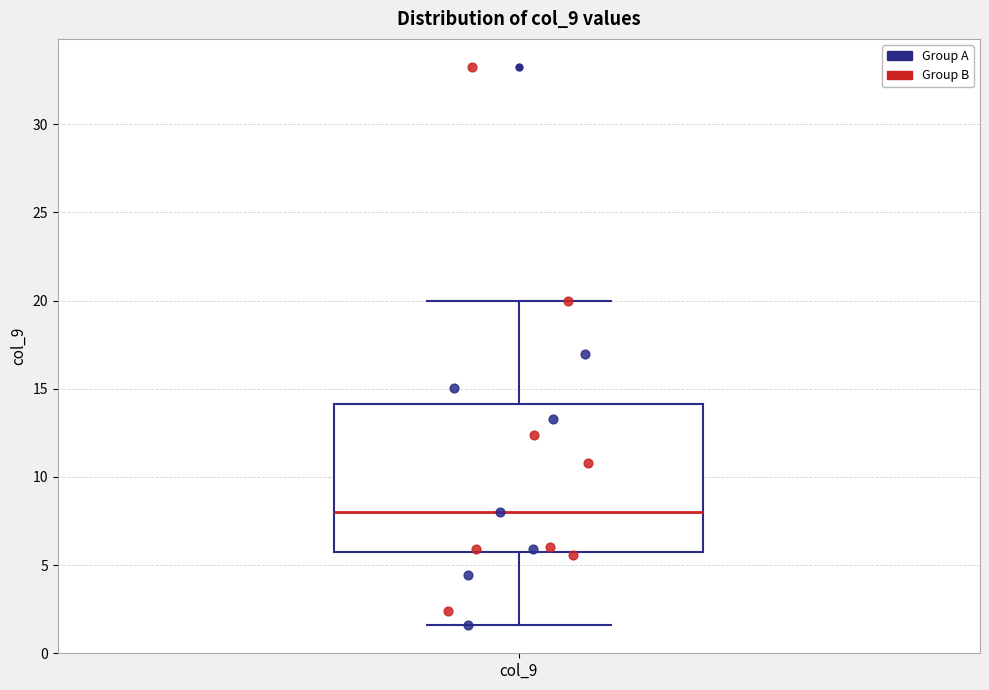

Transcribe this box plot: give where the median line is, the range the box spans, and where the two whiskers end, as read against the y-axis. The values are not printed on the chart, so give them approximately, as read against the axis.

median 8.0, box 5.5 to 14.0, whiskers 1.5 to 20.0